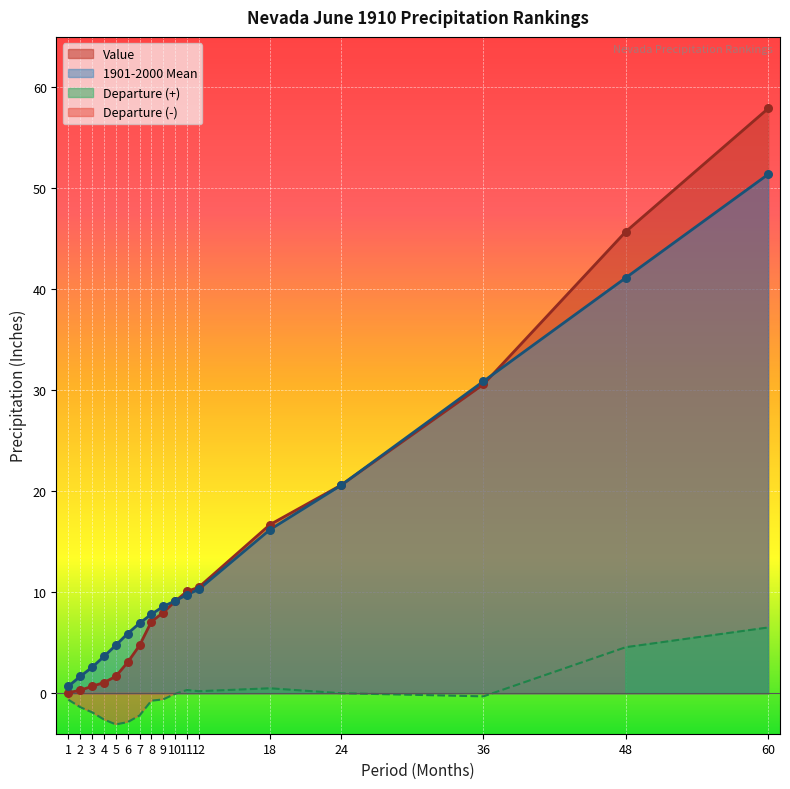

At which category is the sum across all series the highest?

60